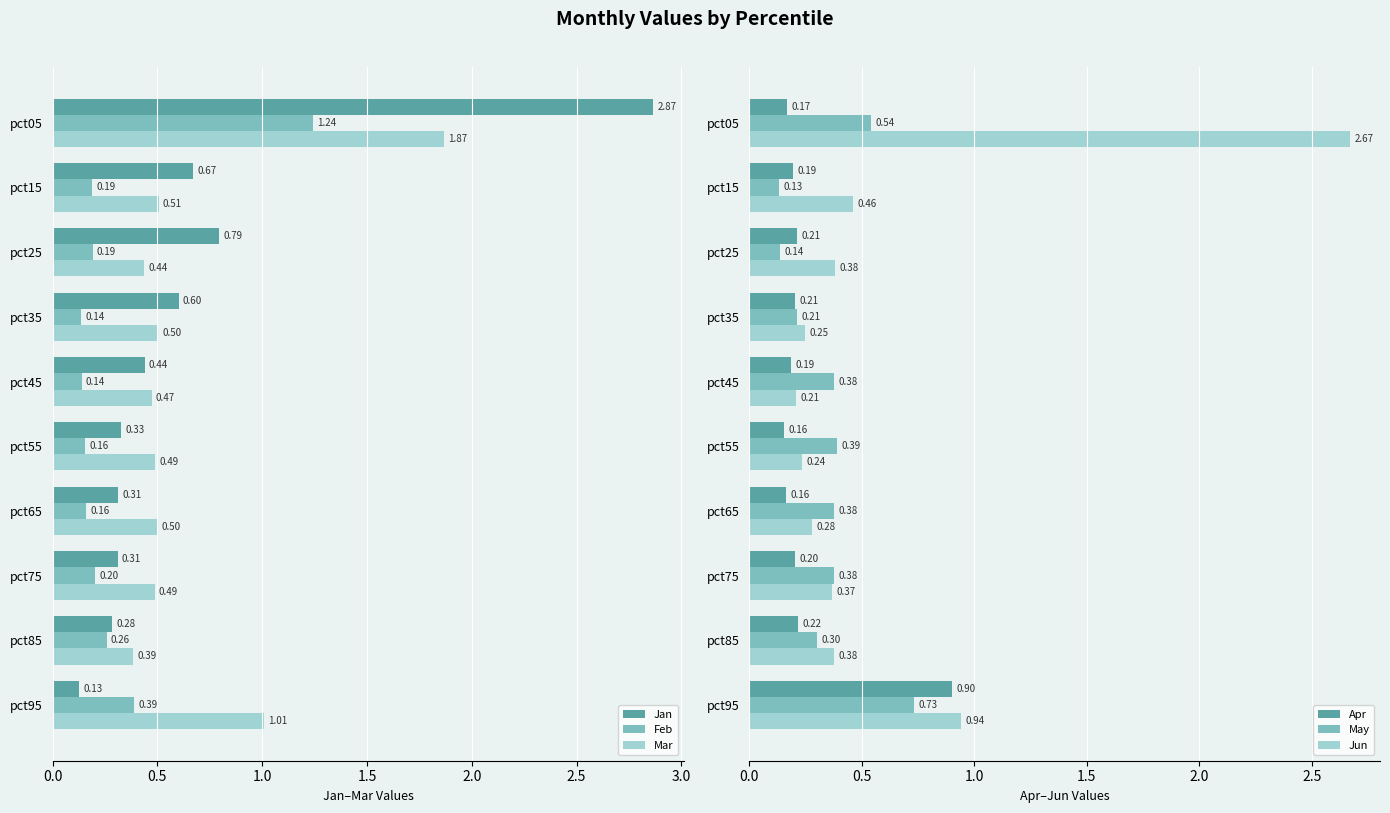

Reading left to right, what are all the values shown in this chart?

Jan: 2.9	0.7	0.8	0.6	0.4	0.3	0.3	0.3	0.3	0.1
Feb: 1.2	0.2	0.2	0.1	0.1	0.2	0.2	0.2	0.3	0.4
Mar: 1.9	0.5	0.4	0.5	0.5	0.5	0.5	0.5	0.4	1.0
Apr: 0.2	0.2	0.2	0.2	0.2	0.2	0.2	0.2	0.2	0.9
May: 0.5	0.1	0.1	0.2	0.4	0.4	0.4	0.4	0.3	0.7
Jun: 2.7	0.5	0.4	0.2	0.2	0.2	0.3	0.4	0.4	0.9